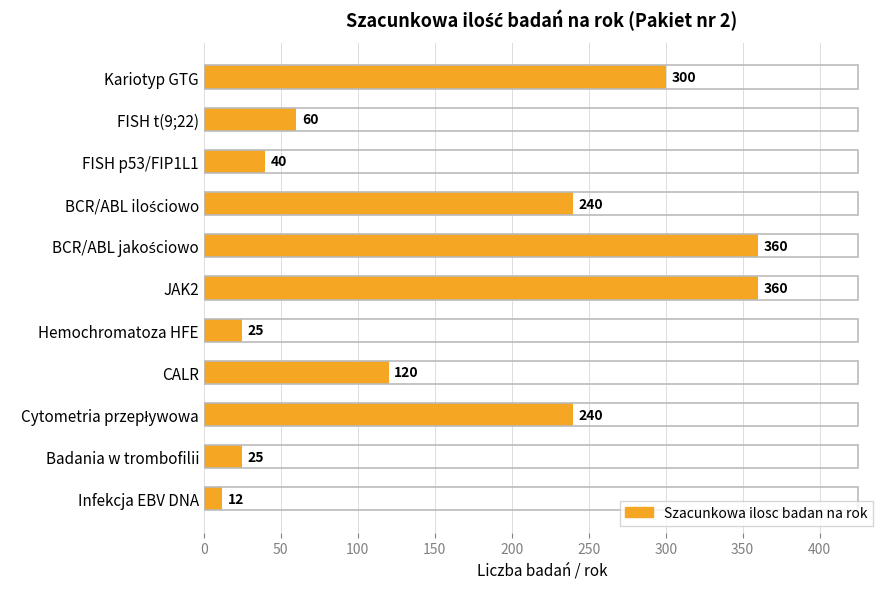

Reading top to bottom, what are all the values shown in this chart?

300	60	40	240	360	360	25	120	240	25	12